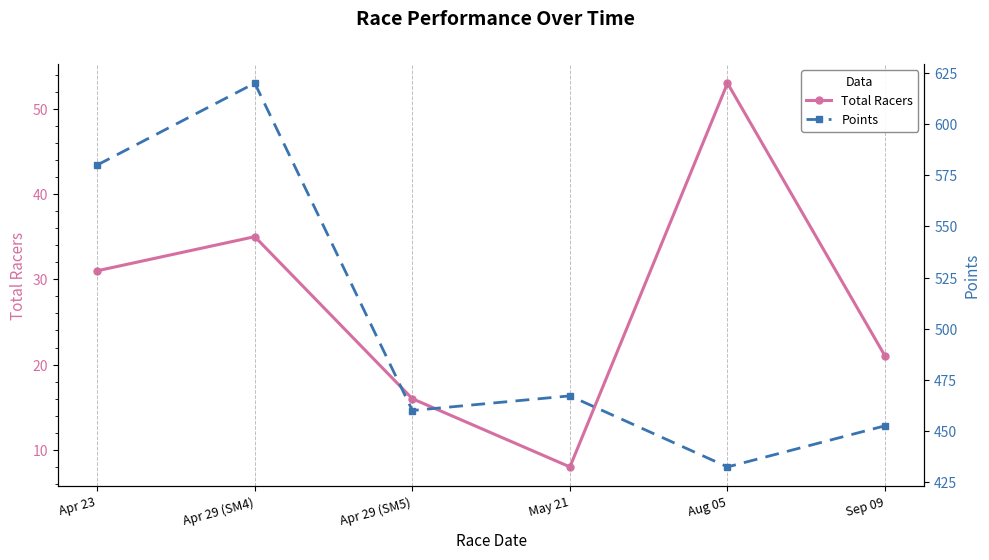

At which category does Points reach its first local peak?

Apr 29 (SM4)